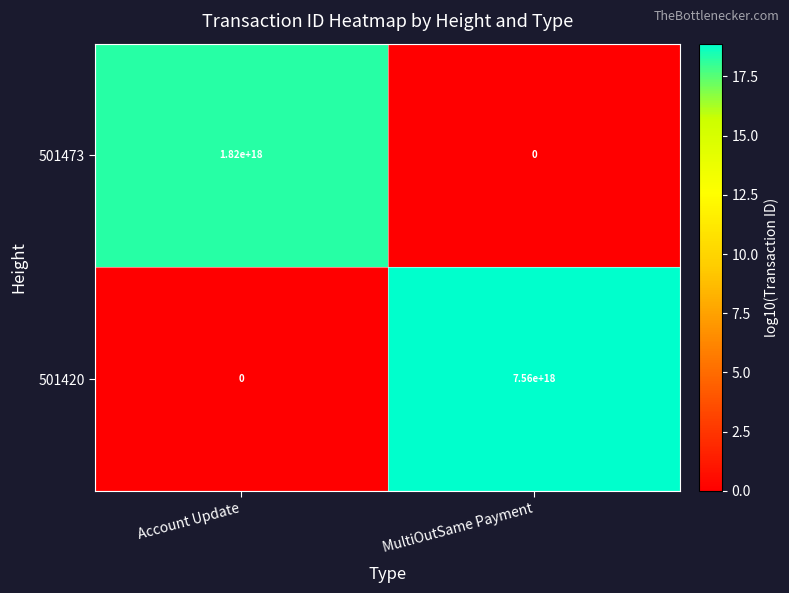

Which series changed the most between Account Update and MultiOutSame Payment?

501420